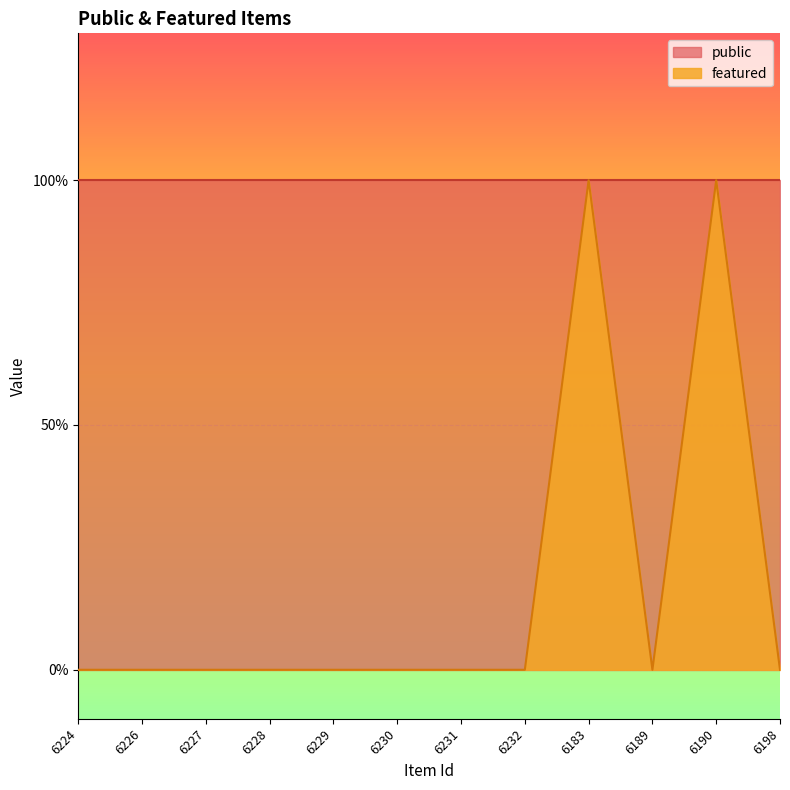

List the labels in order of value, largest first.

6183, 6190, 6224, 6226, 6227, 6228, 6229, 6230, 6231, 6232, 6189, 6198